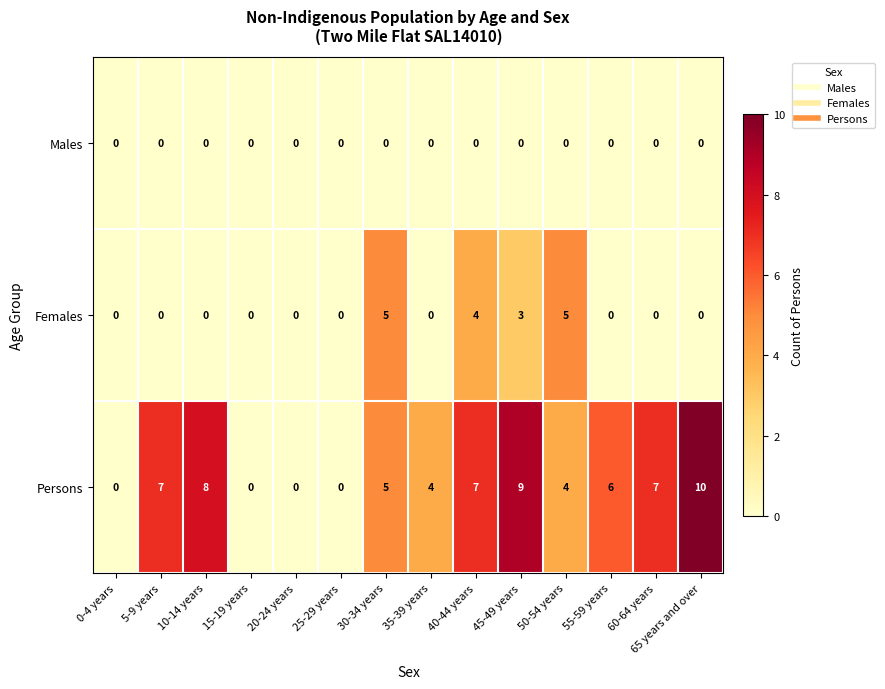

What is the maximum value for Persons?

10